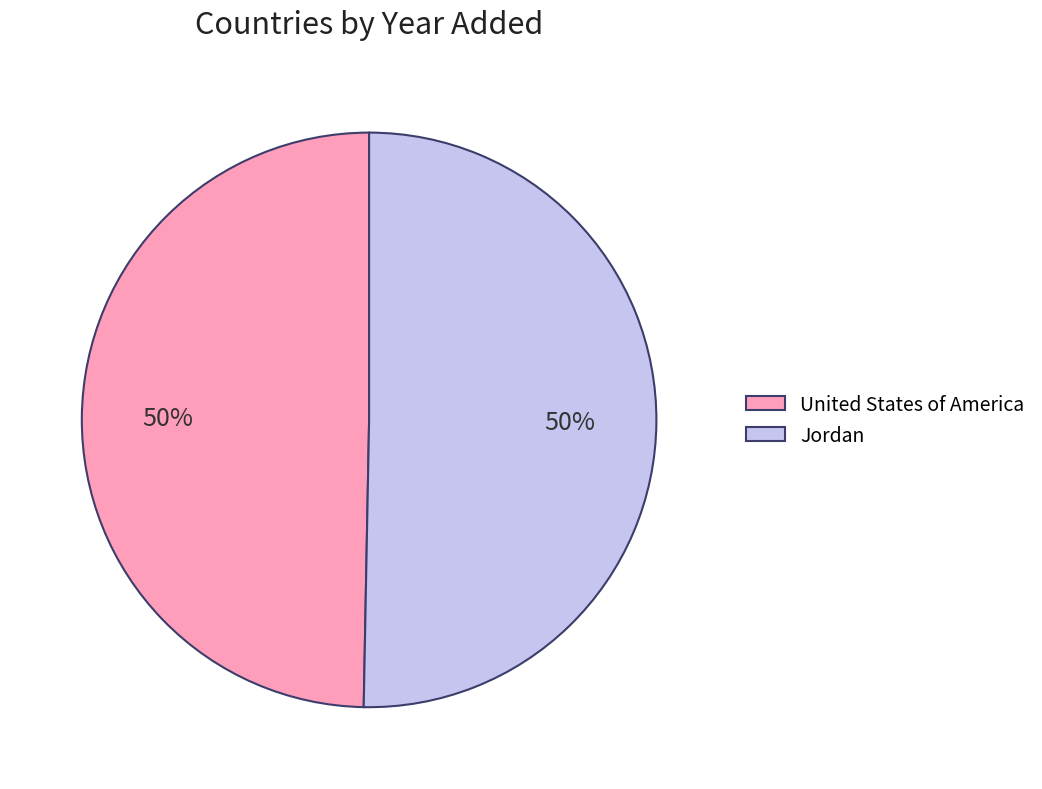

To the nearest percent, what is the combined percentage of Jordan and United States of America?

100%